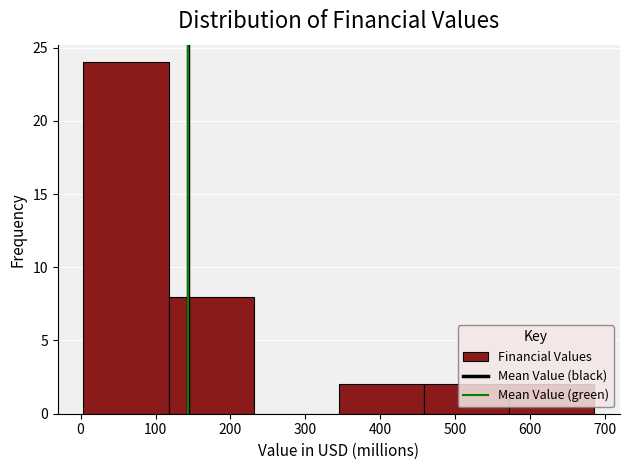

Reading left to right, list every bar in this chart as the range it spans on the x-axis followed by its height. Neither the bar edges nor the heights are printed on the chart, so give them approximately, as read against the axes.

0 to 120: 24
120 to 230: 8
230 to 340: 0
340 to 460: 2
460 to 570: 2
570 to 690: 2